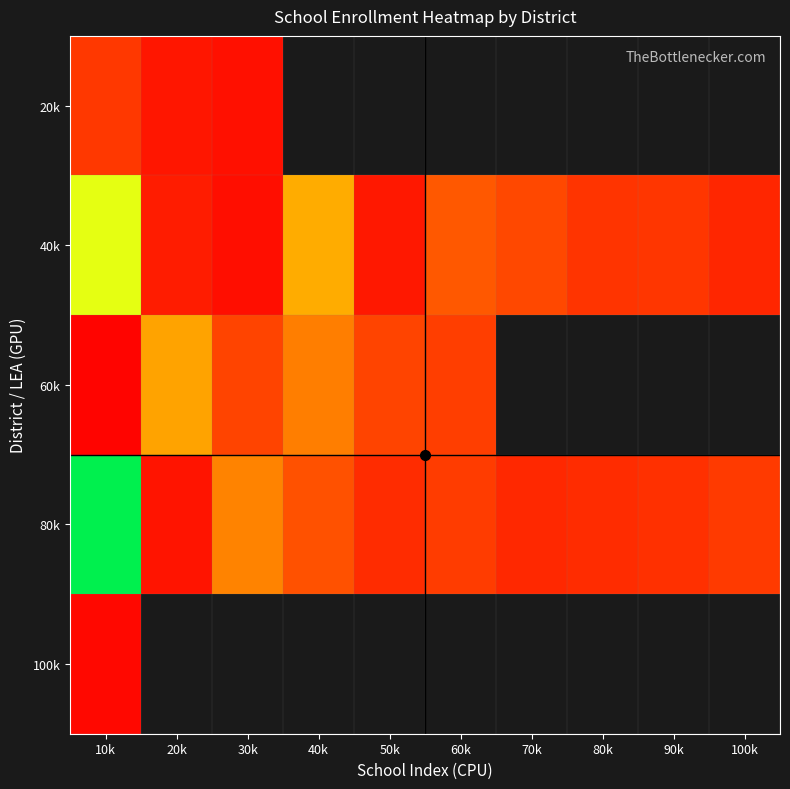

List the series in order of their peak value, highest first.

80k, 40k, 60k, 20k, 100k